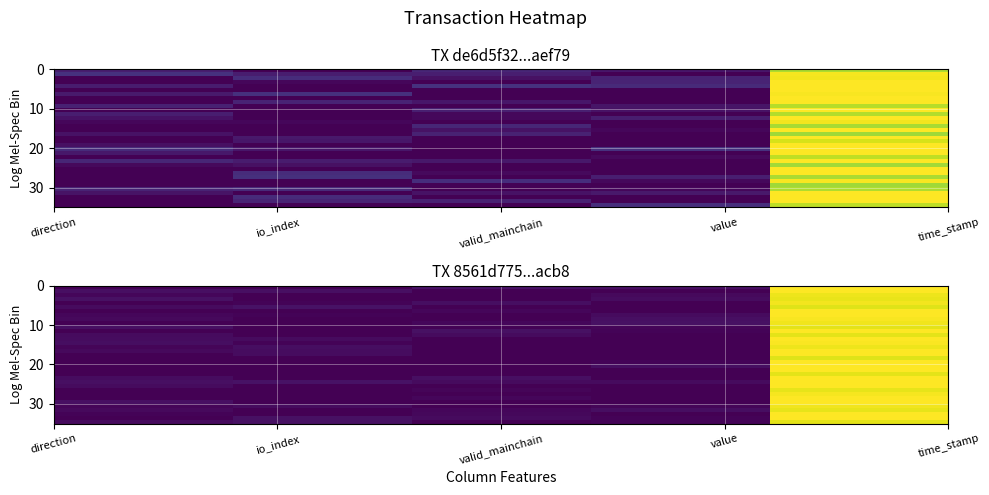

Count the number of data series in this chart.

35